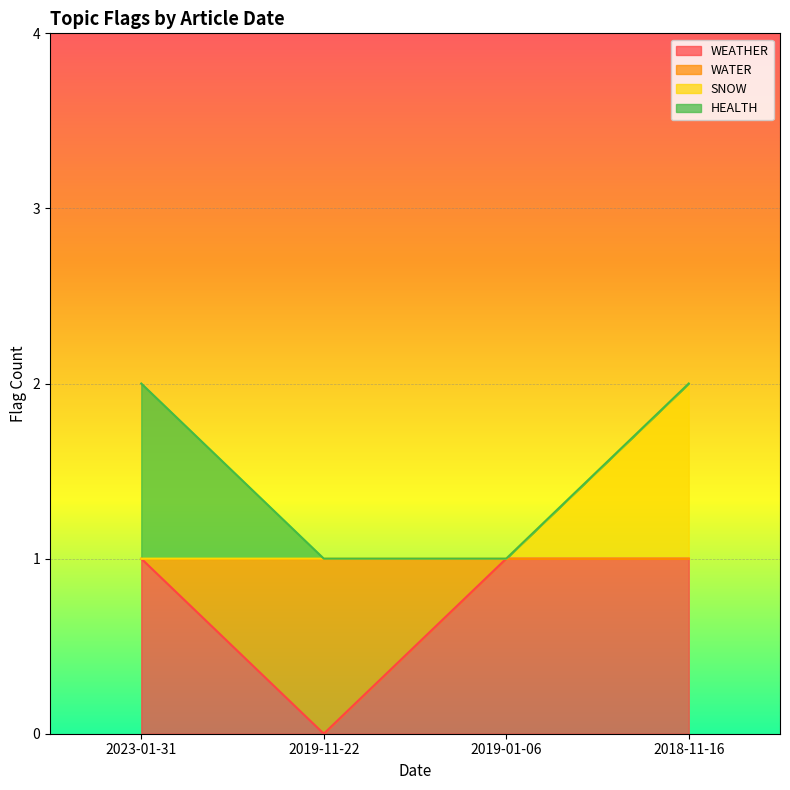

Which category has the lowest value in the WEATHER series?

2019-11-22